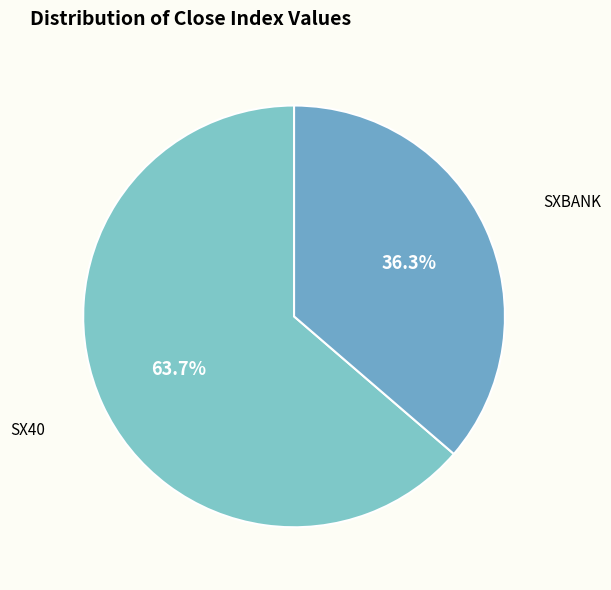

What percentage is the SX40 slice, to the nearest percent?

64%